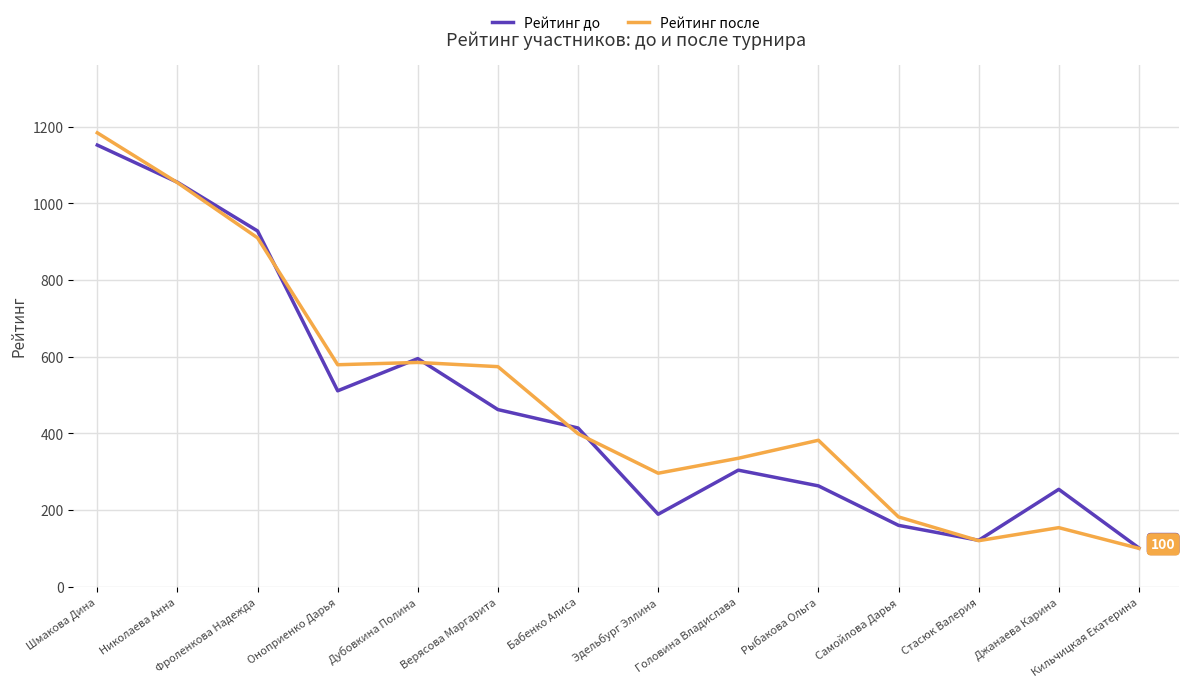

How many lines are shown in the chart?

2